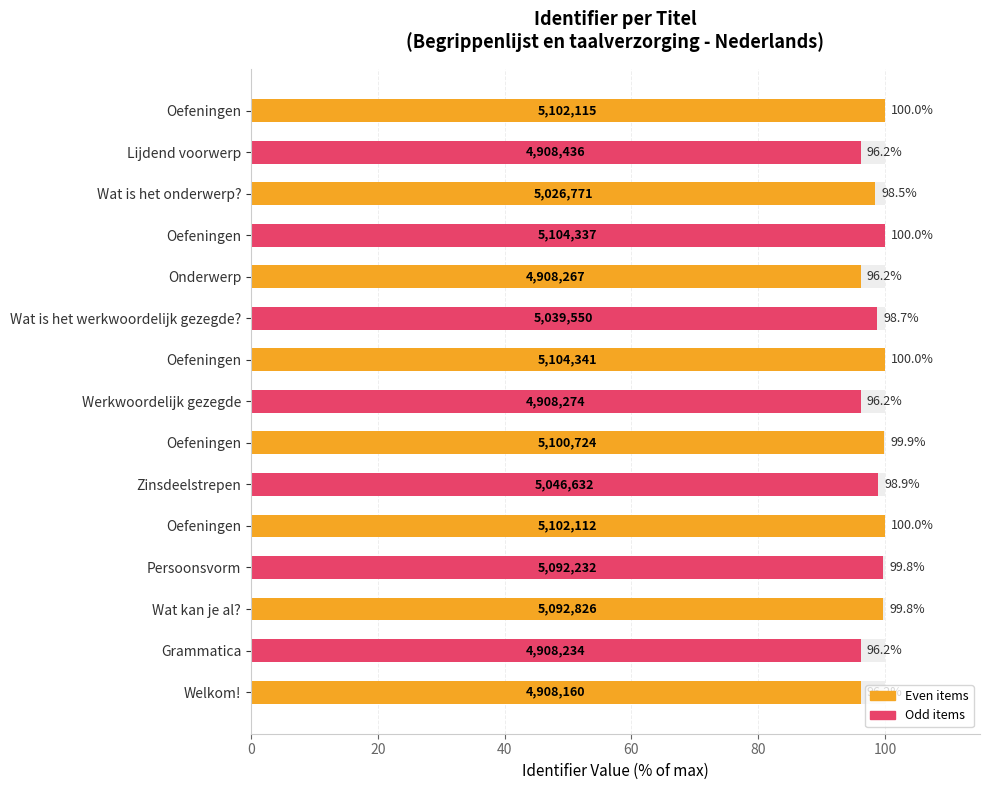

Does the chart contain stacked bars?

No